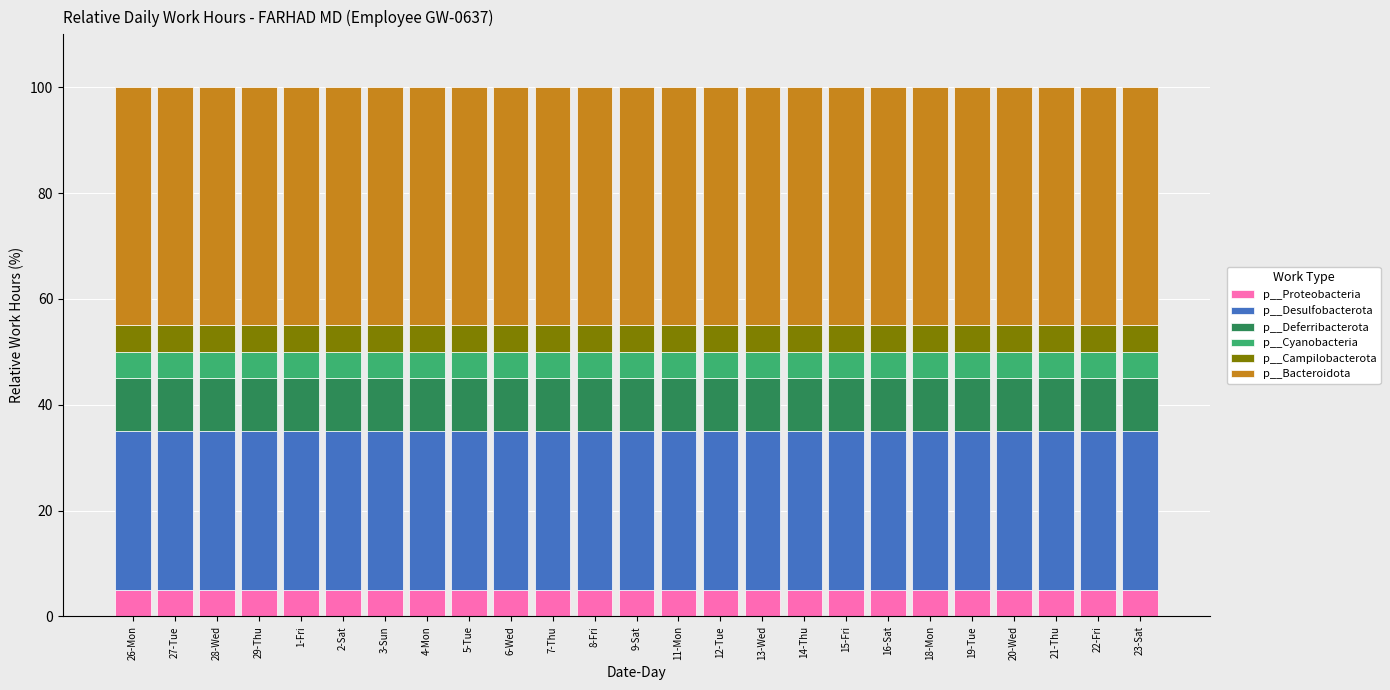

What is the maximum value for p__Proteobacteria?

5